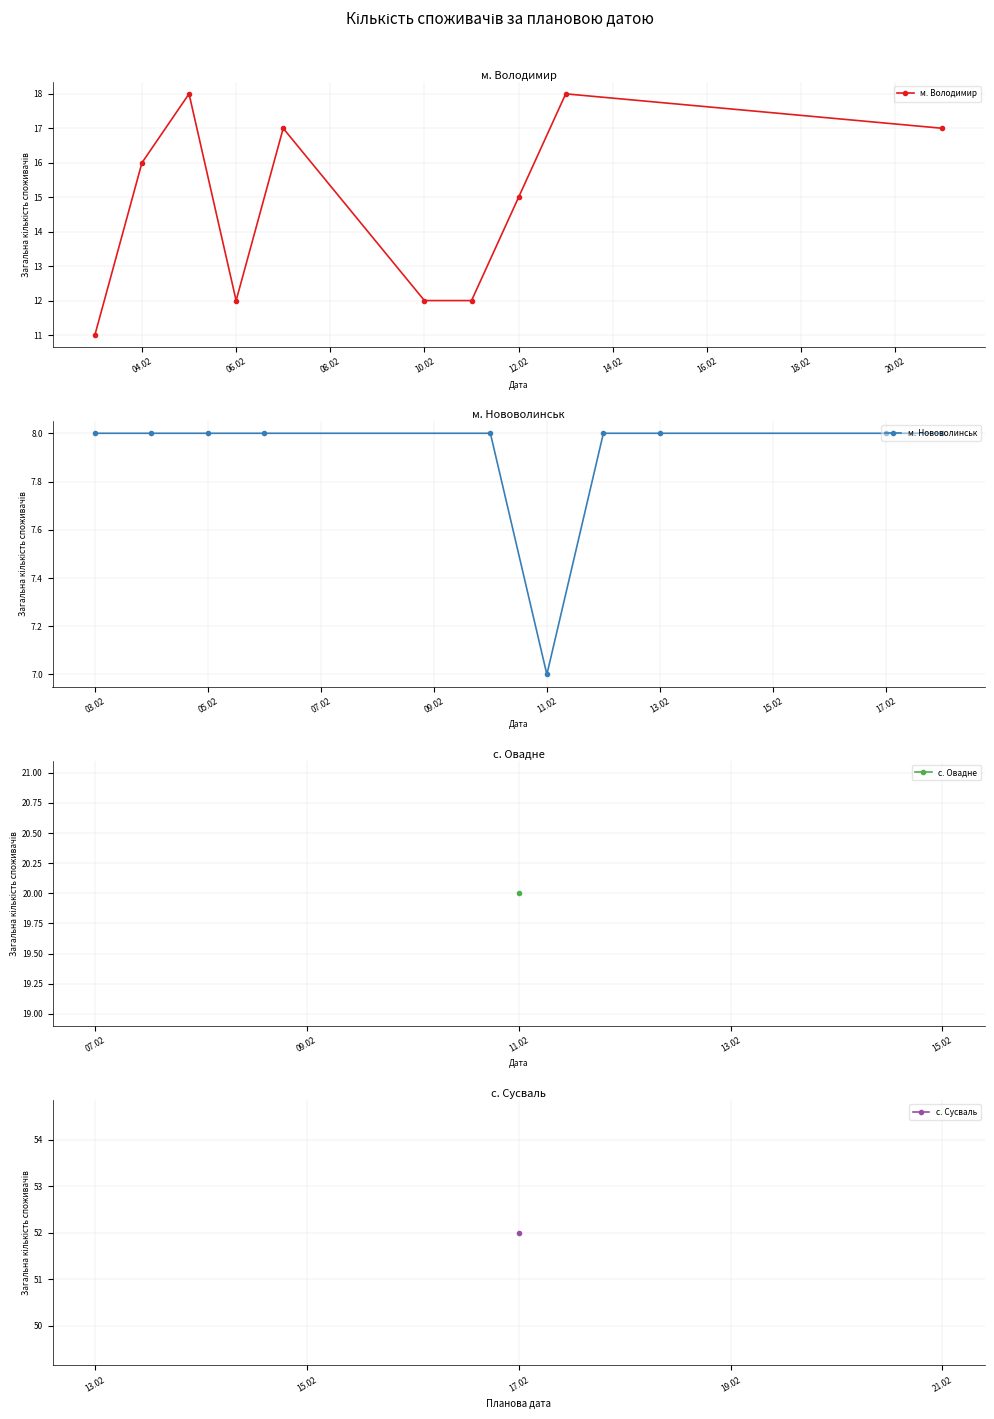

Which series has the largest total across all categories?

м. Володимир